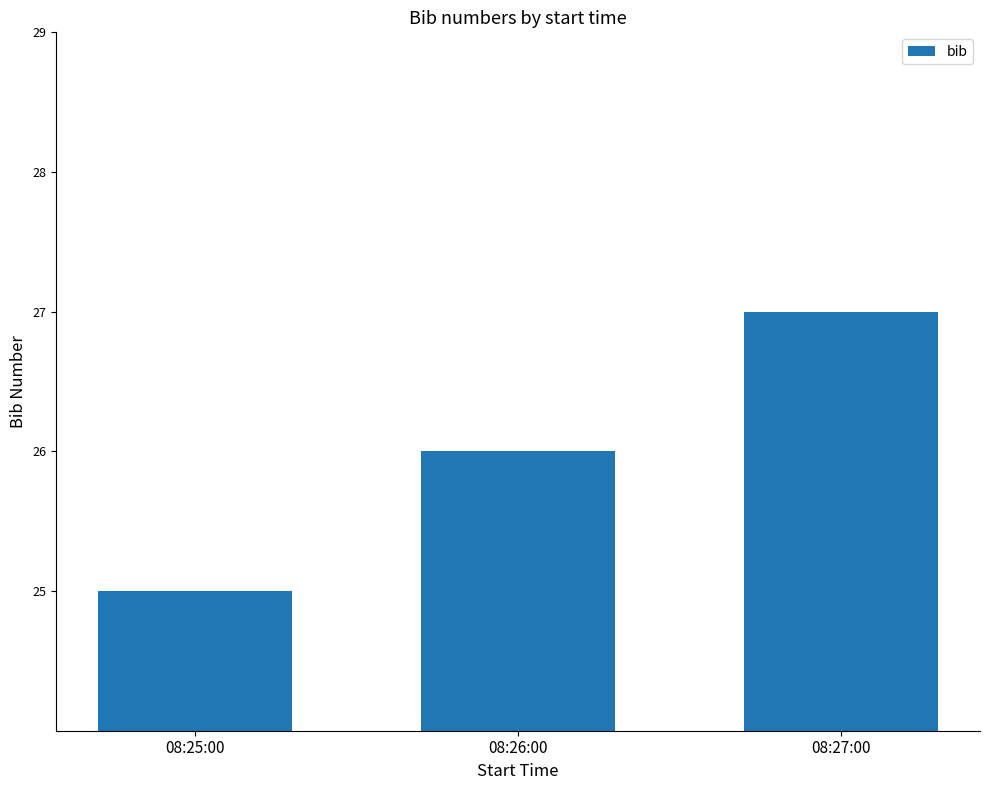

What value does the data have at 08:27:00?

27